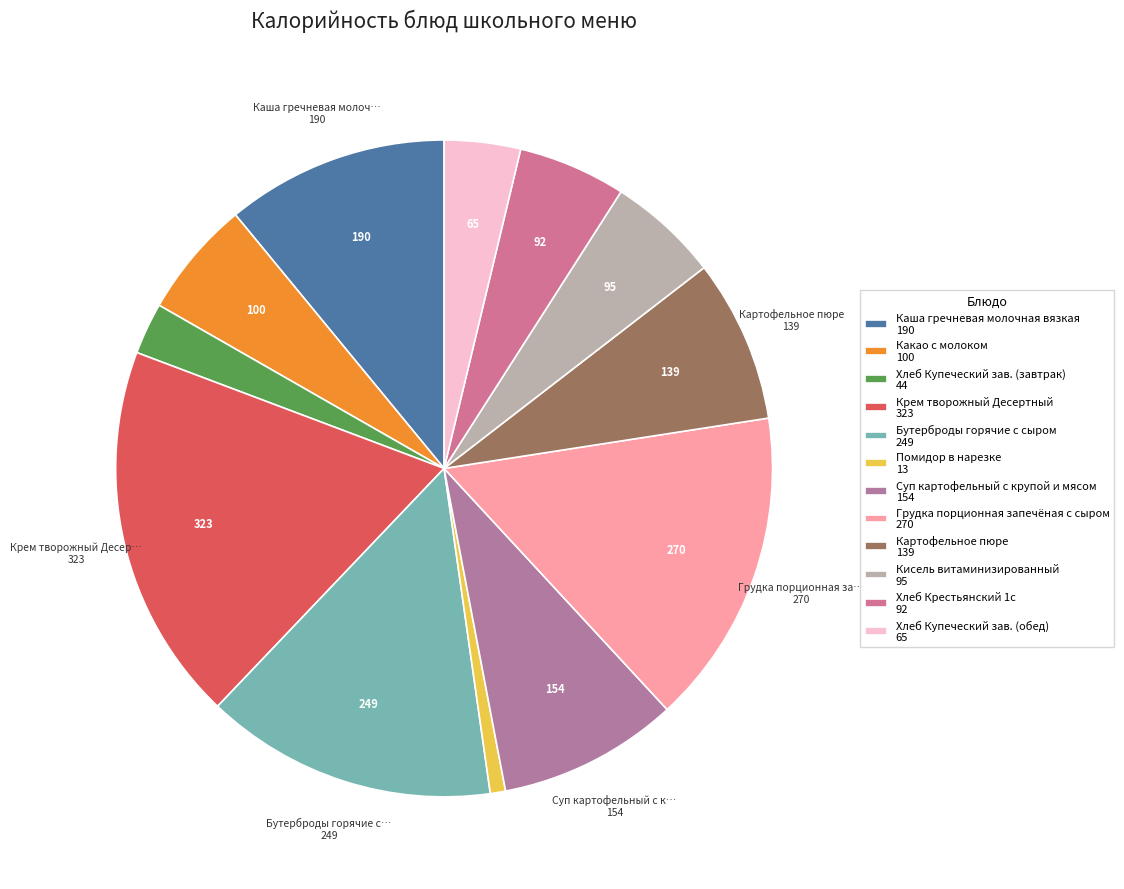

Is there a majority slice in this chart?

No